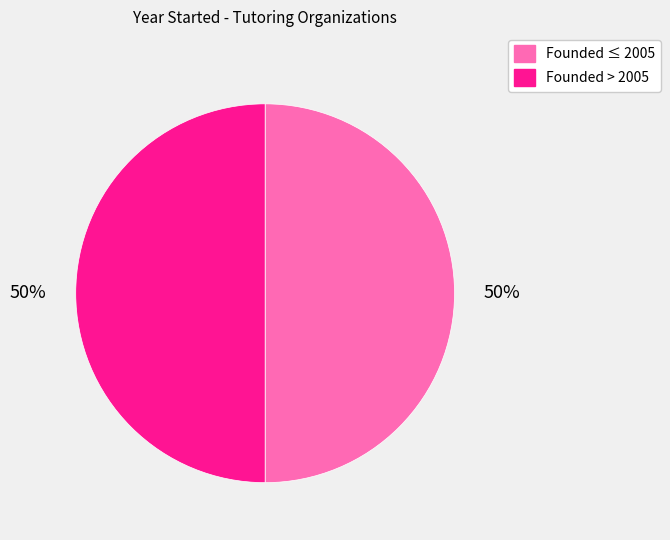

To the nearest percent, what is the combined percentage of Founded > 2005 and Founded ≤ 2005?

100%